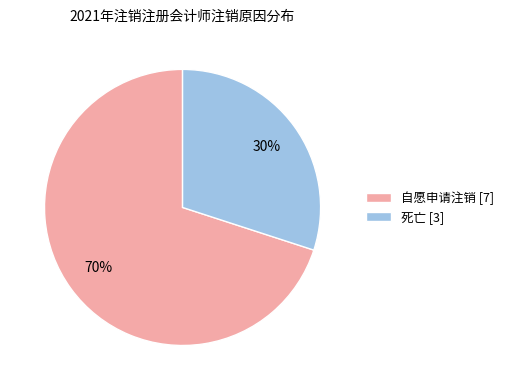

To the nearest percent, what is the combined percentage of 自愿申请注销 and 死亡?

100%